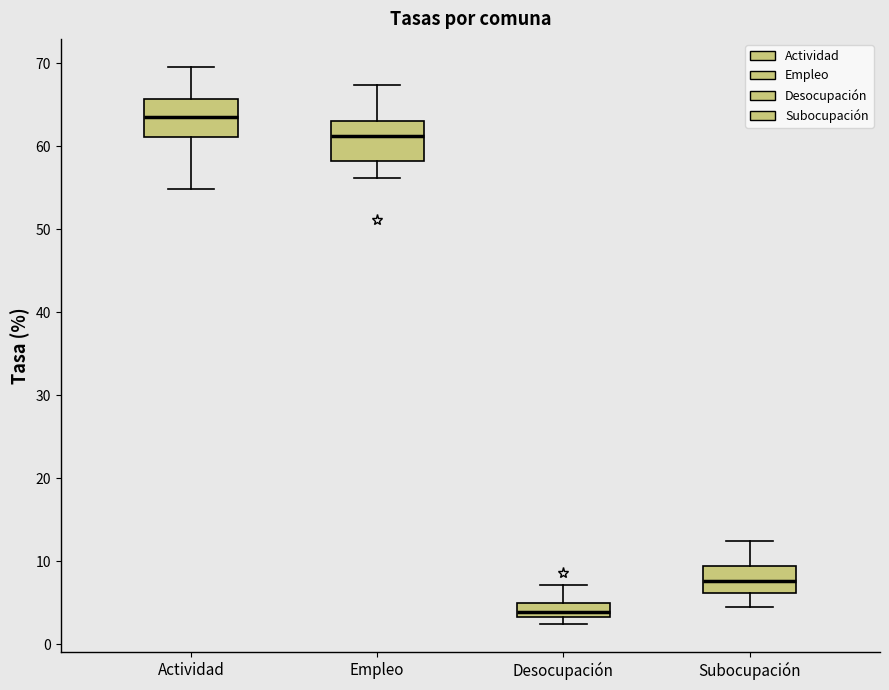

Where does the median line of the box for Desocupación sit on the y-axis? The values are not printed on the chart, so give them approximately, as read against the axis.

4